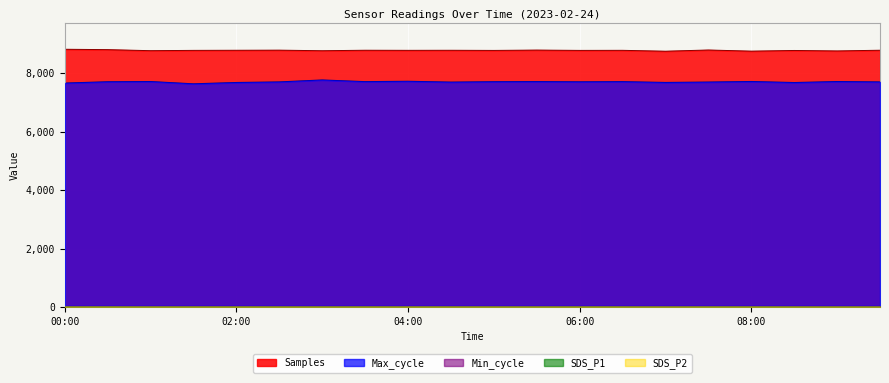

List the labels in order of SDS_P2 value, smallest first.

09:00, 07:00, 09:30, 08:30, 01:00, 02:30, 06:30, 05:00, 05:30, 03:00, 03:30, 07:30, 01:30, 06:00, 08:00, 00:00, 04:00, 04:30, 00:30, 02:00